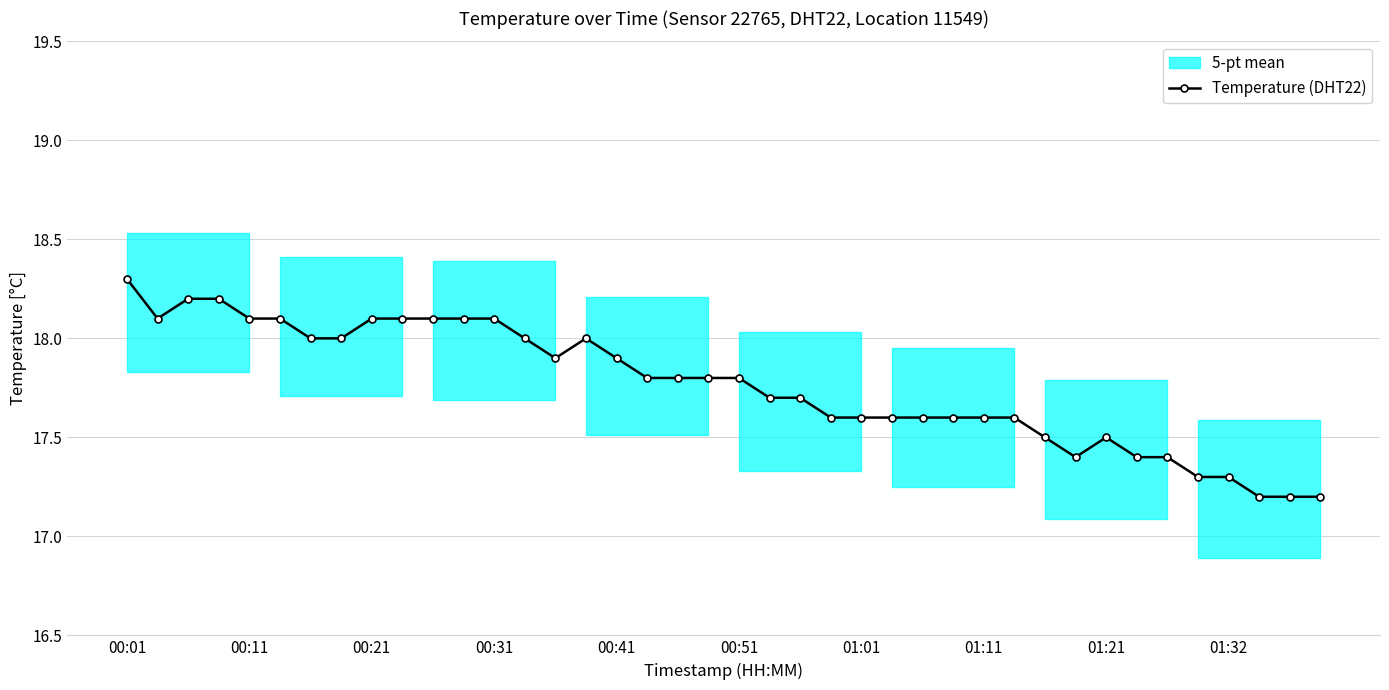

True or false: Temperature (DHT22) has more than 1 points higher than both neighbors.

True